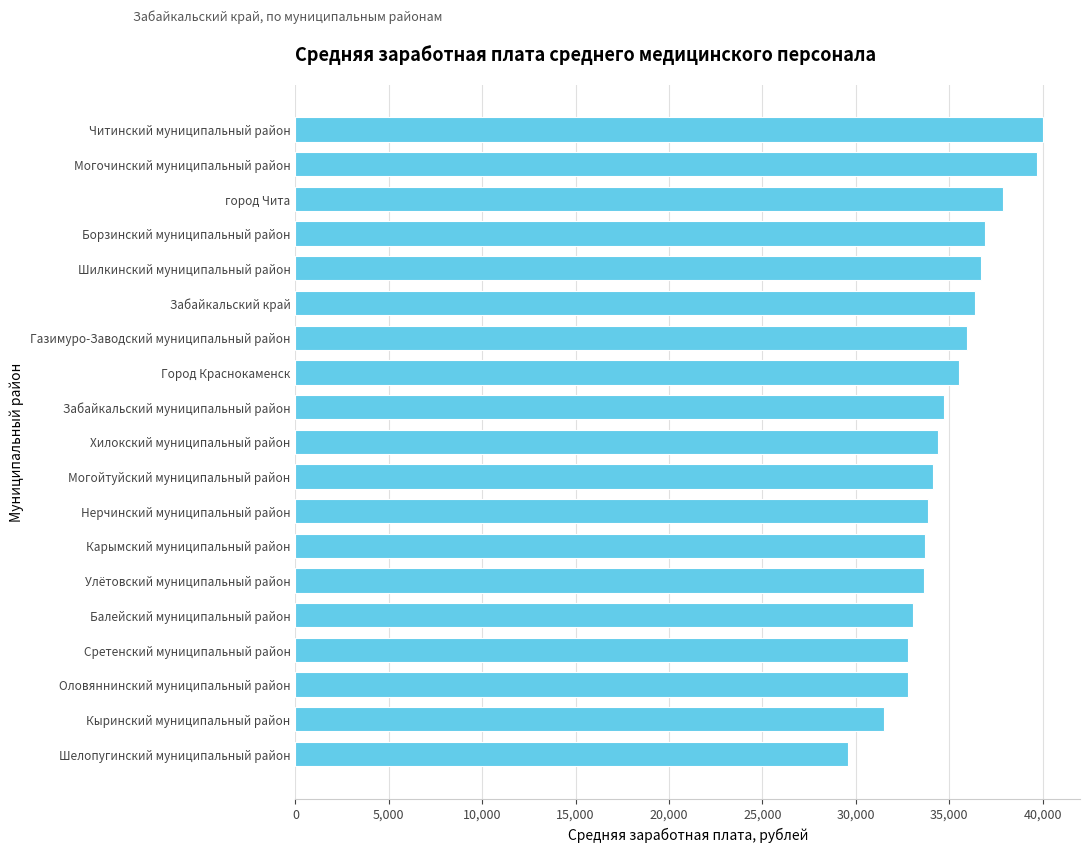

The chart shows a value of 34116.4 at Могойтуйский муниципальный район. True or false?

True